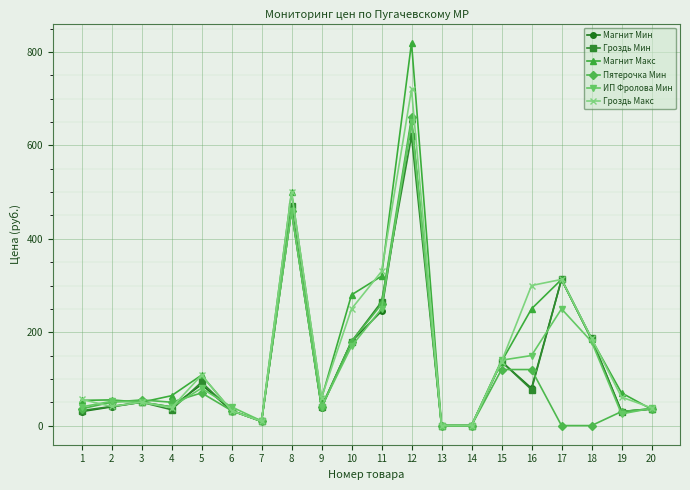

True or false: Магнит Макс has a value of 449 at 17.

False